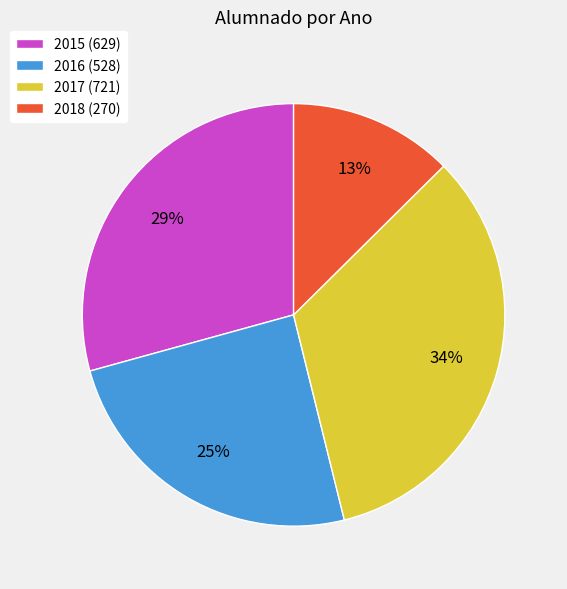

To the nearest percent, what is the average slice percentage?

25%